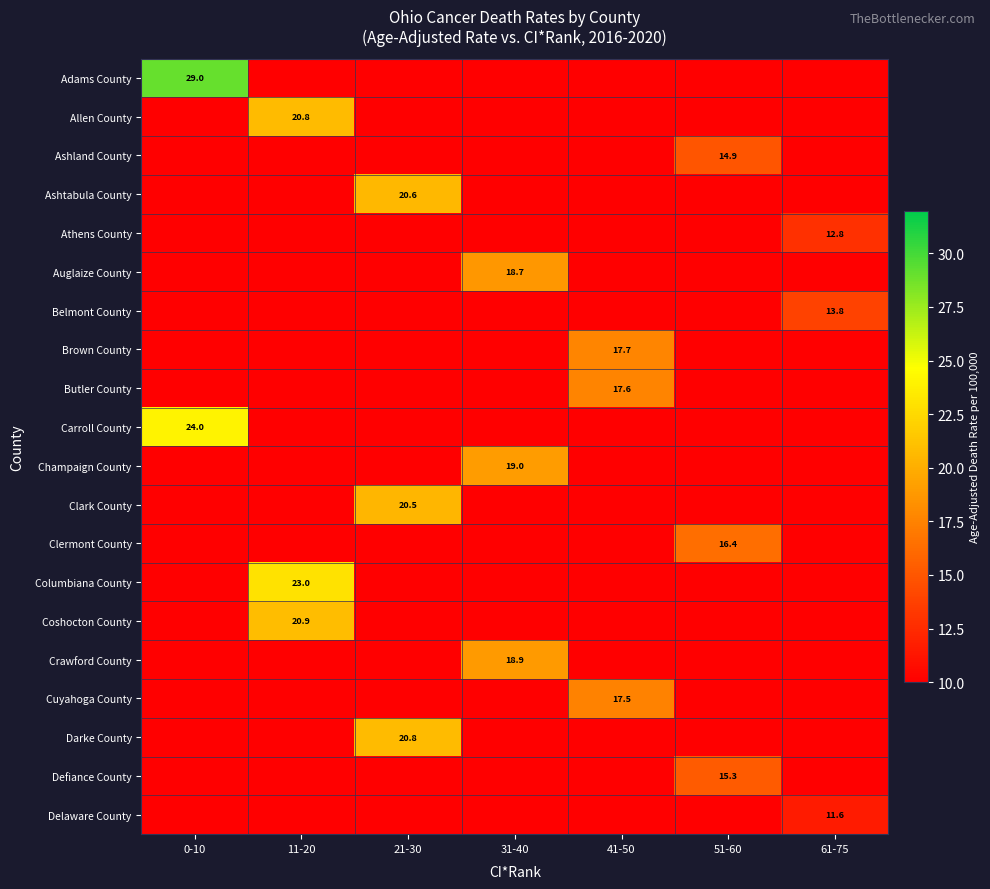

Is it true that Cuyahoga County equals 25.4 at 41-50?

False